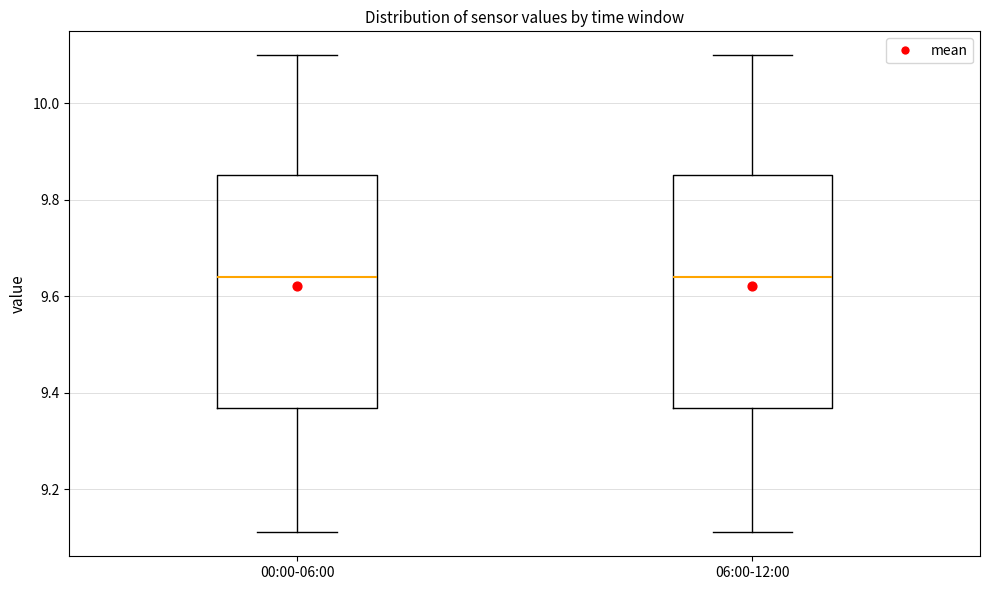

Where does the median line of the box for 00:00-06:00 sit on the y-axis? The values are not printed on the chart, so give them approximately, as read against the axis.

9.64